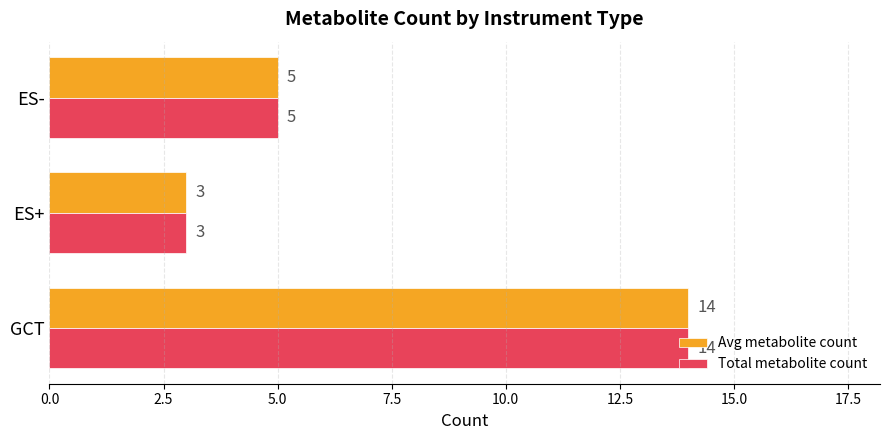

At how many categories does at least one series exceed 7?

1